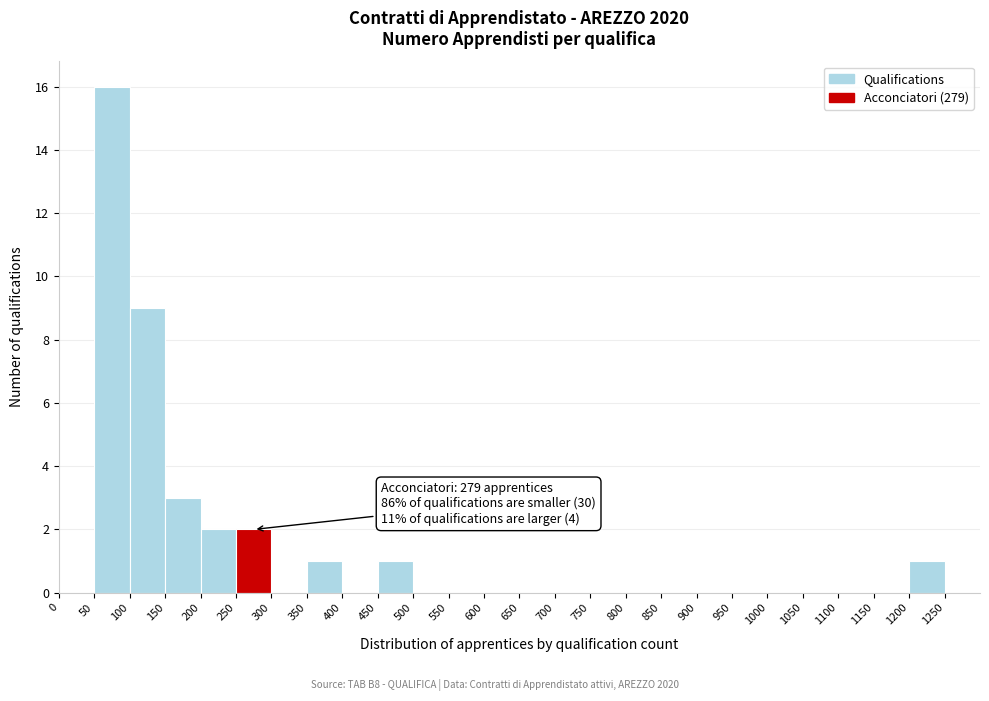

Over which range of the x-axis is the bar tallest?

50 to 100